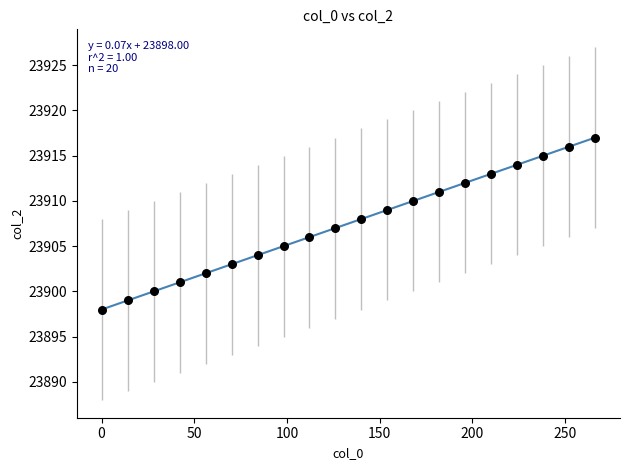

What is the range of Y values (max minus min)?

19